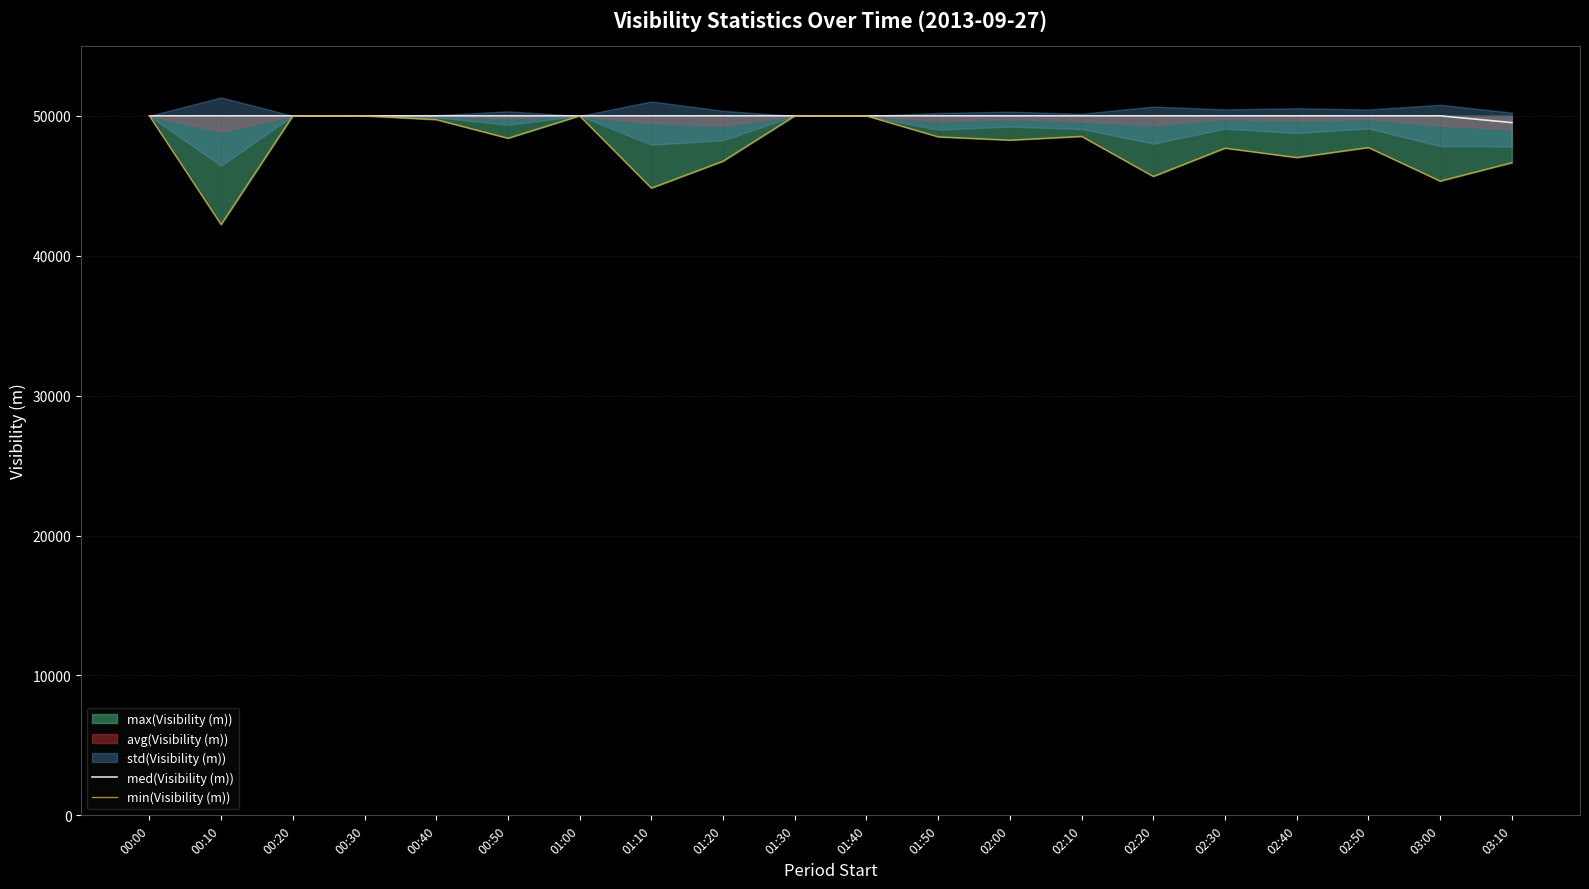

At which label does min(Visibility (m)) reach its peak?

00:00